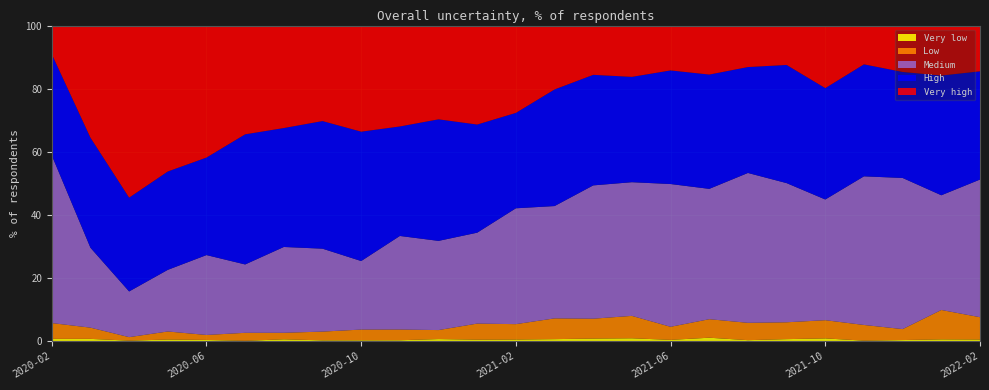

Reading left to right, what are all the values shown in this chart?

Very low: 2020-02=0.7	2020-03=0.7	2020-04=0.1	2020-05=0.5	2020-06=0.3	2020-07=0.1	2020-08=0.6	2020-09=0.2	2020-10=0.2	2020-11=0.3	2020-12=0.6	2021-01=0.4	2021-02=0.5	2021-03=0.6	2021-04=0.8	2021-05=0.9	2021-06=0.4	2021-07=1.1	2021-08=0.3	2021-09=0.6	2021-10=0.8	2021-11=0.1	2021-12=0.3	2022-01=0.5	2022-02=0.5
Low: 2020-02=5.0	2020-03=3.6	2020-04=1.1	2020-05=2.5	2020-06=1.6	2020-07=2.5	2020-08=2.1	2020-09=2.8	2020-10=3.4	2020-11=3.4	2020-12=2.9	2021-01=5.1	2021-02=4.9	2021-03=6.6	2021-04=6.3	2021-05=7.1	2021-06=4.1	2021-07=5.9	2021-08=5.5	2021-09=5.3	2021-10=5.8	2021-11=5.0	2021-12=3.5	2022-01=9.3	2022-02=7.1
Medium: 2020-02=53.2	2020-03=25.3	2020-04=14.5	2020-05=19.5	2020-06=25.3	2020-07=21.7	2020-08=27.2	2020-09=26.3	2020-10=21.7	2020-11=29.6	2020-12=28.3	2021-01=28.8	2021-02=36.7	2021-03=35.6	2021-04=42.2	2021-05=42.4	2021-06=45.2	2021-07=41.3	2021-08=47.5	2021-09=44.1	2021-10=38.3	2021-11=47.1	2021-12=47.9	2022-01=36.4	2022-02=43.6
High: 2020-02=32.1	2020-03=34.9	2020-04=29.7	2020-05=31.2	2020-06=30.9	2020-07=41.2	2020-08=37.7	2020-09=40.5	2020-10=41.0	2020-11=34.7	2020-12=38.5	2021-01=34.3	2021-02=30.2	2021-03=37.0	2021-04=35.0	2021-05=33.4	2021-06=36.0	2021-07=36.2	2021-08=33.6	2021-09=37.5	2021-10=35.3	2021-11=35.5	2021-12=33.6	2022-01=38.0	2022-02=34.3
Very high: 2020-02=9.1	2020-03=35.5	2020-04=54.5	2020-05=46.3	2020-06=41.8	2020-07=34.5	2020-08=32.5	2020-09=30.3	2020-10=33.6	2020-11=32.0	2020-12=29.7	2021-01=31.4	2021-02=27.7	2021-03=20.2	2021-04=15.6	2021-05=16.3	2021-06=14.2	2021-07=15.5	2021-08=13.2	2021-09=12.5	2021-10=19.8	2021-11=12.3	2021-12=14.7	2022-01=15.8	2022-02=14.5